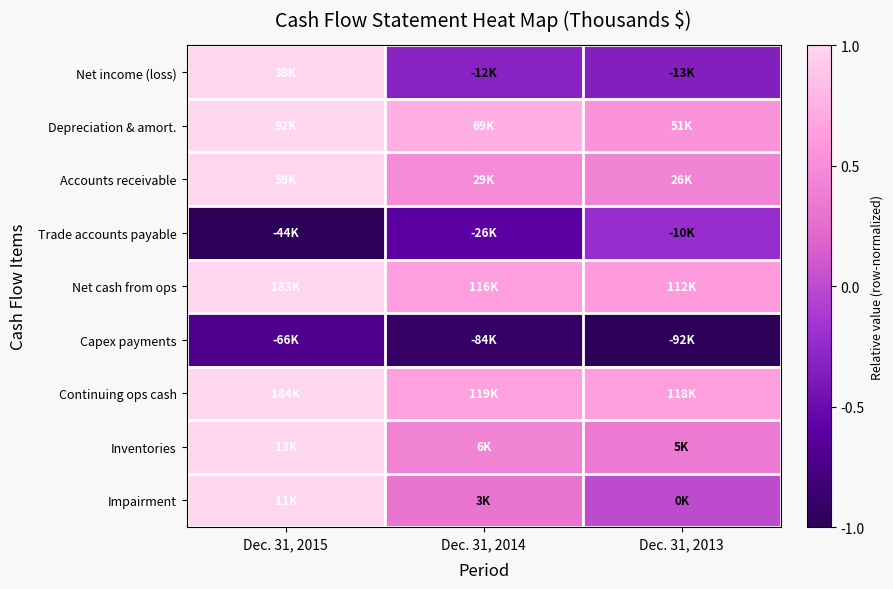

List the series in order of their peak value, highest first.

Net income (loss), Depreciation & amort., Accounts receivable, Net cash from ops, Continuing ops cash, Inventories, Impairment, Trade accounts payable, Capex payments